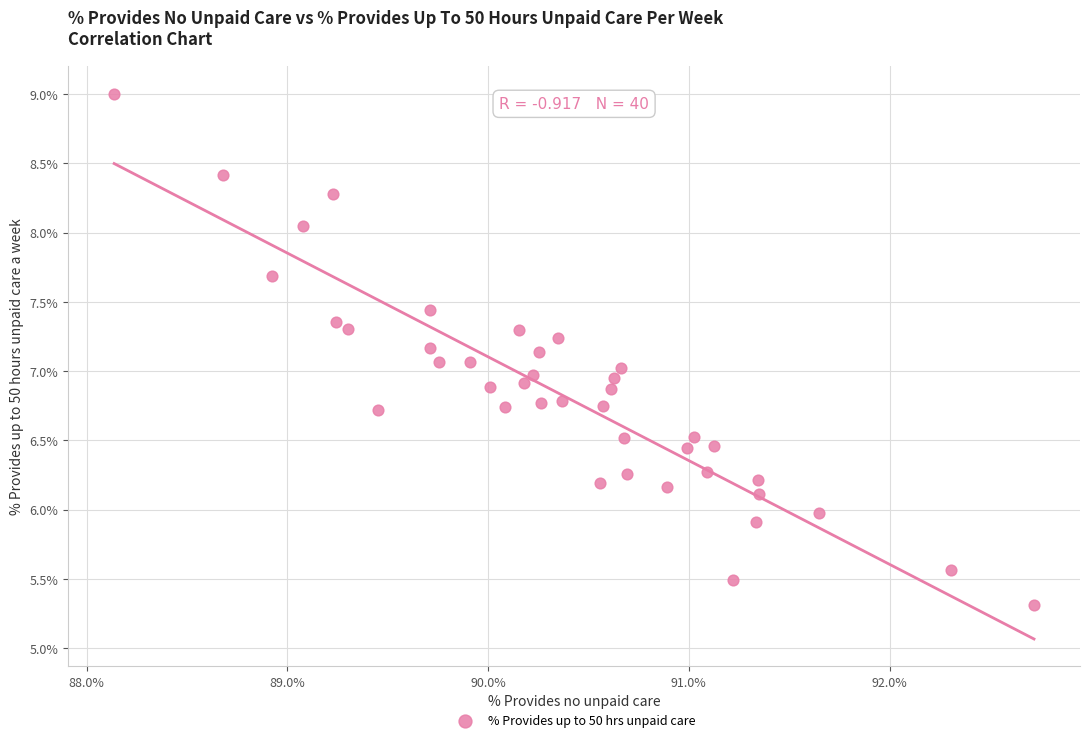

What is the range of X values (max minus min)?

4.6